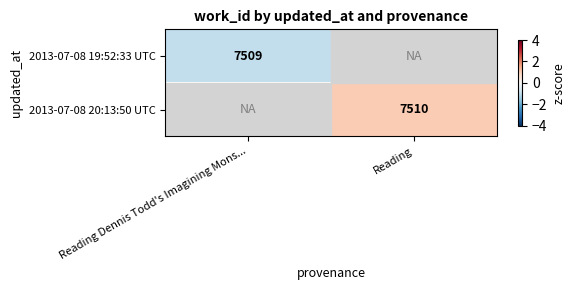

The 2013-07-08 20:13:50 UTC series shows 13218 at Reading. True or false?

False